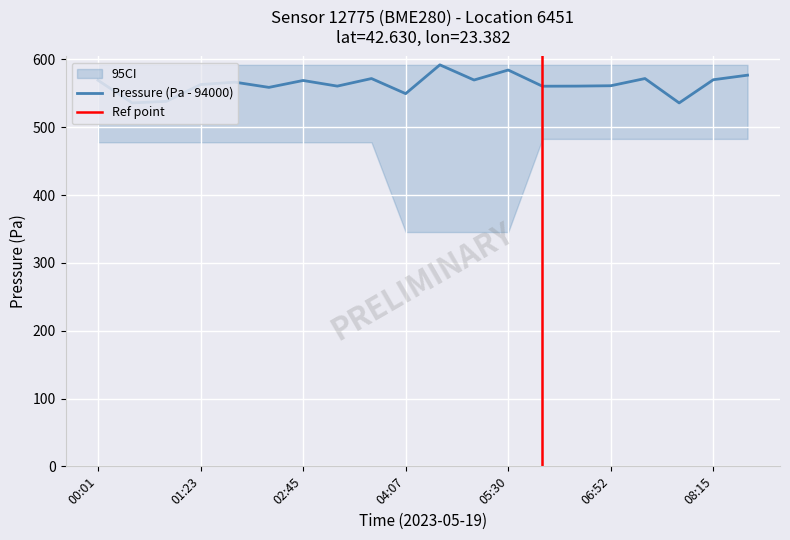

Is it true that the value at 00:55 is 538.1?

True